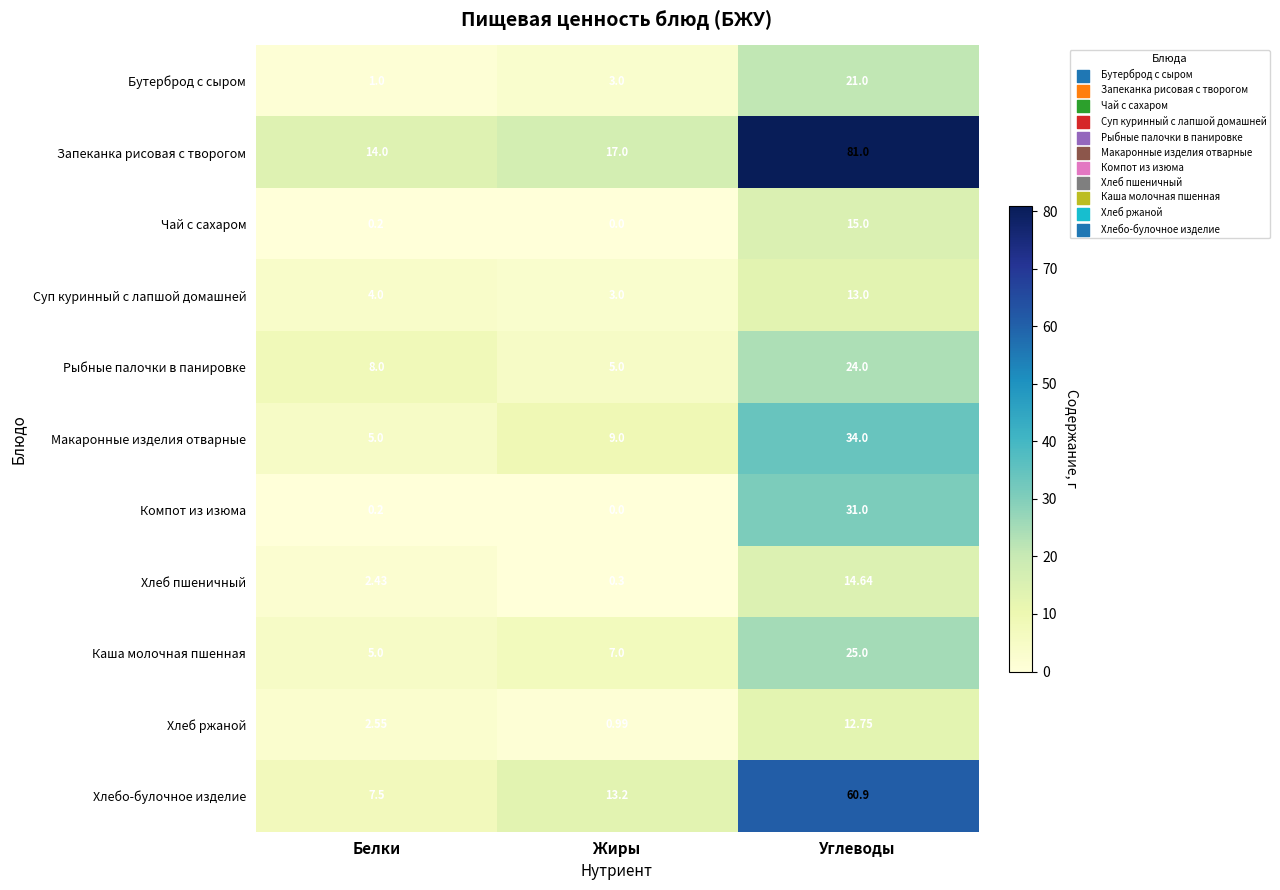

Where is Компот из изюма nearest to the value 15?

Белки